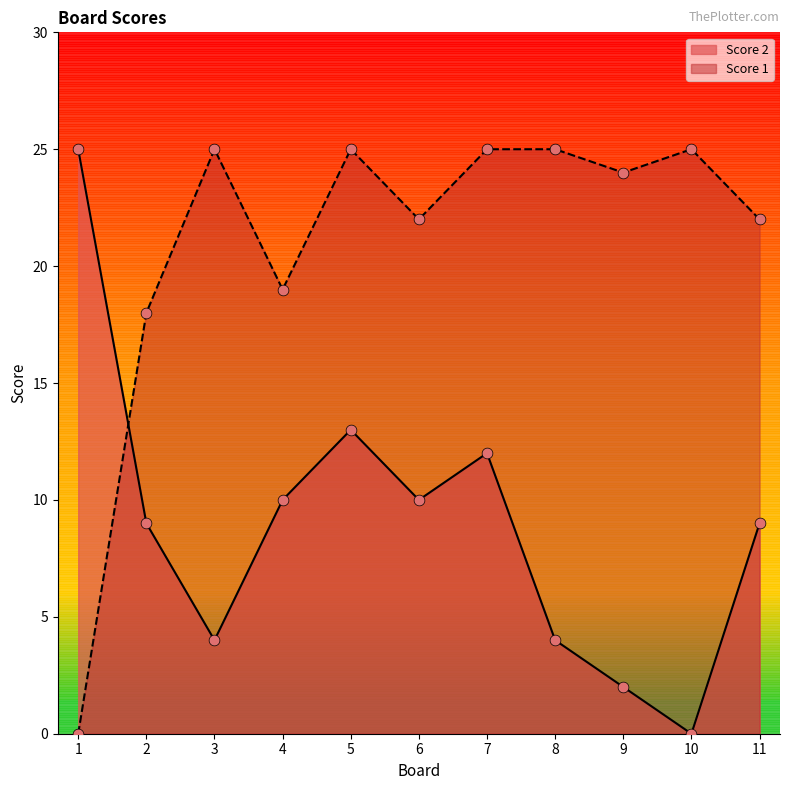

What is the total value across all series at 4?

29